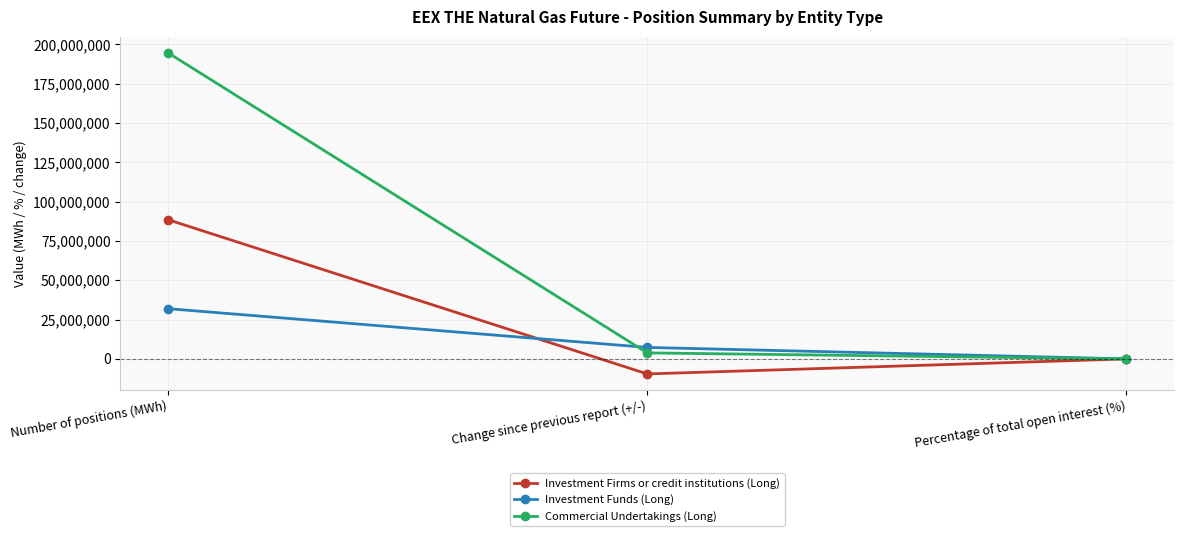

What position from the left is Percentage of total open interest (%)?

3